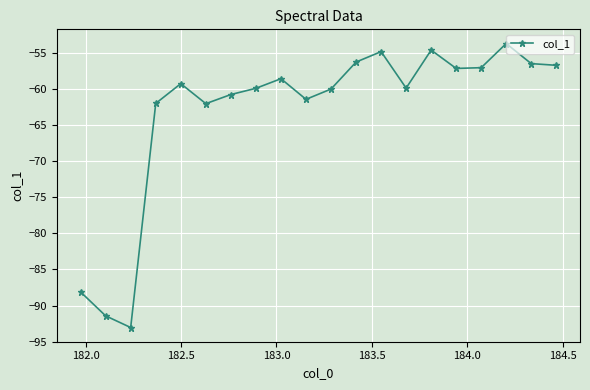

What is the maximum value shown in the chart?

-53.7